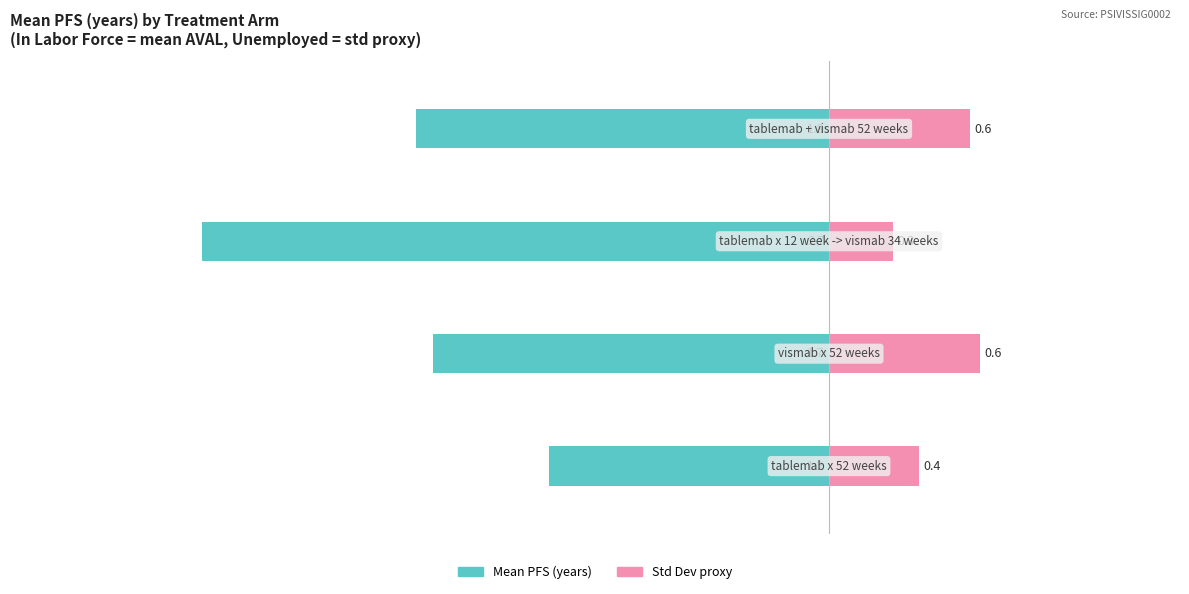

Reading left to right, transcribe all the data shown in this chart.

In Labor Force: 0=-1.2	1=-1.7	2=-2.7	3=-1.8
Unemployed: 0=0.4	1=0.6	2=0.3	3=0.6